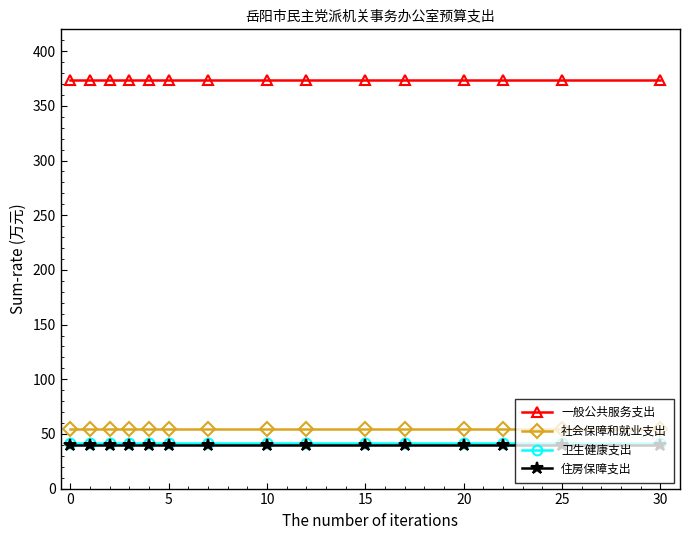

What is the value of the 一般公共服务支出 point at the 8th from the left?

373.3